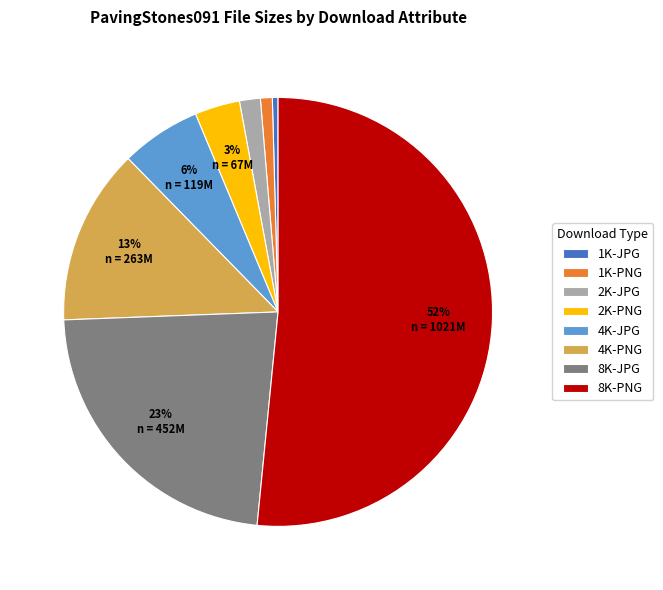

To the nearest percent, what is the average slice percentage?

12%